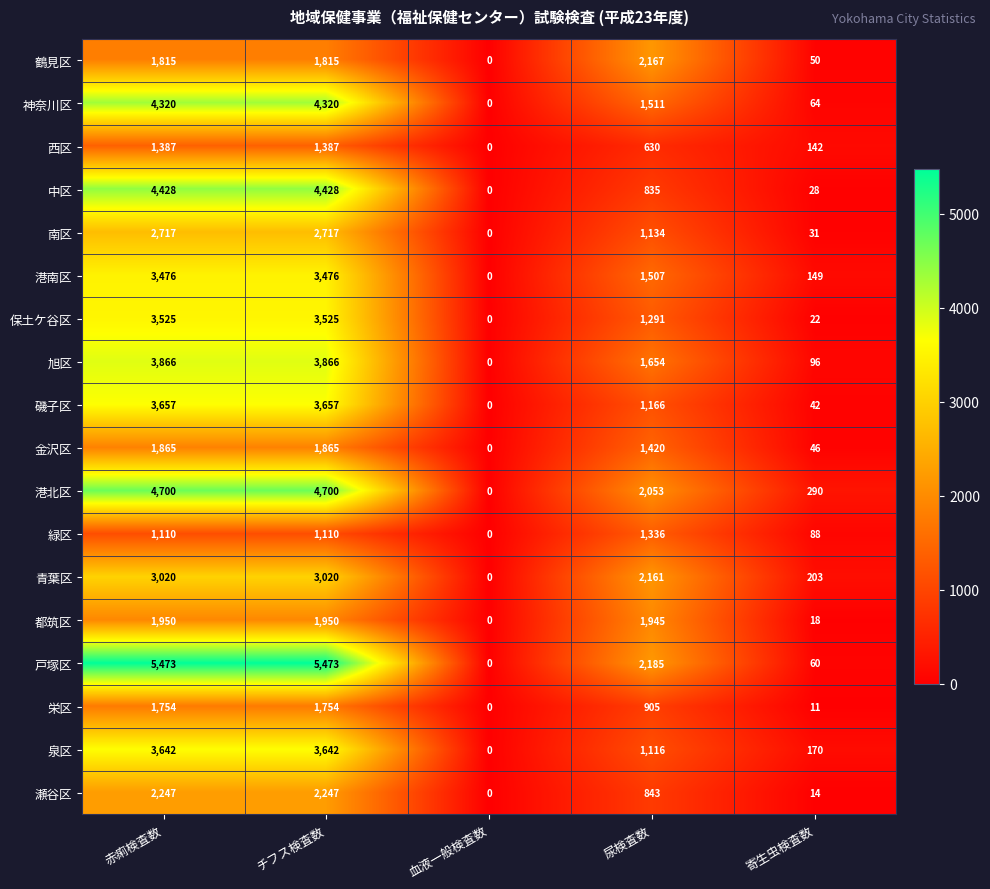

What is the sum of all 港北区 values?

11743